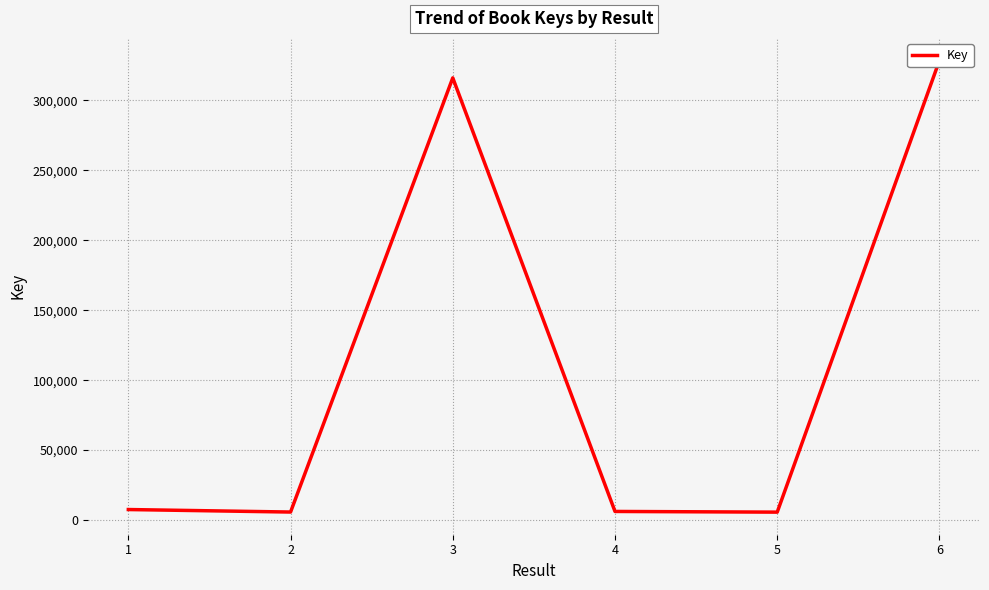

How many points are higher than both their immediate neighbors (excluding endpoints)?

1